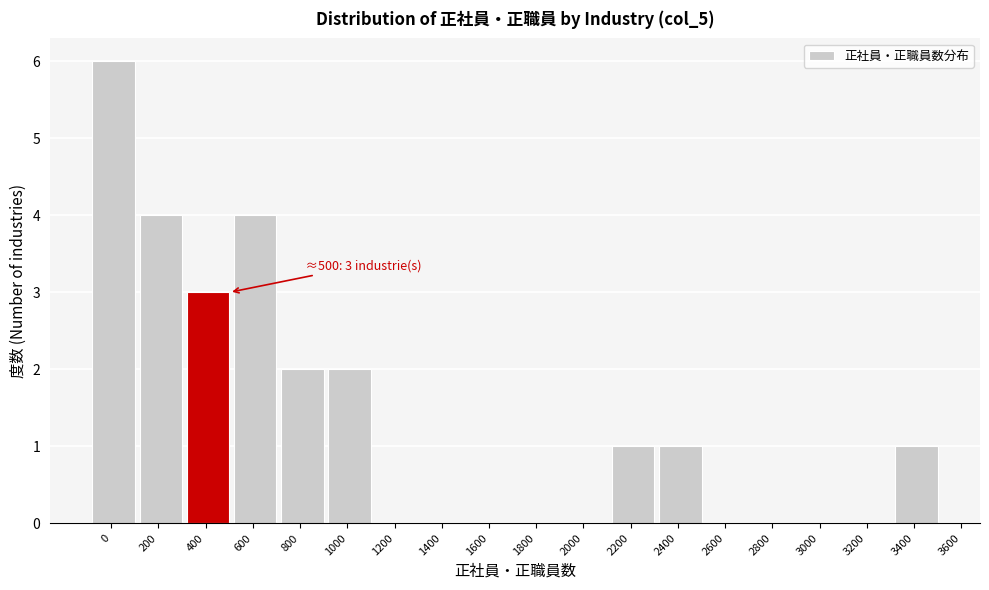

Reading right to left, transcribe all the data shown in this chart.

3400=1	3200=0	3000=0	2800=0	2600=0	2400=1	2200=1	2000=0	1800=0	1600=0	1400=0	1200=0	1000=2	800=2	600=4	400=3	200=4	0=6